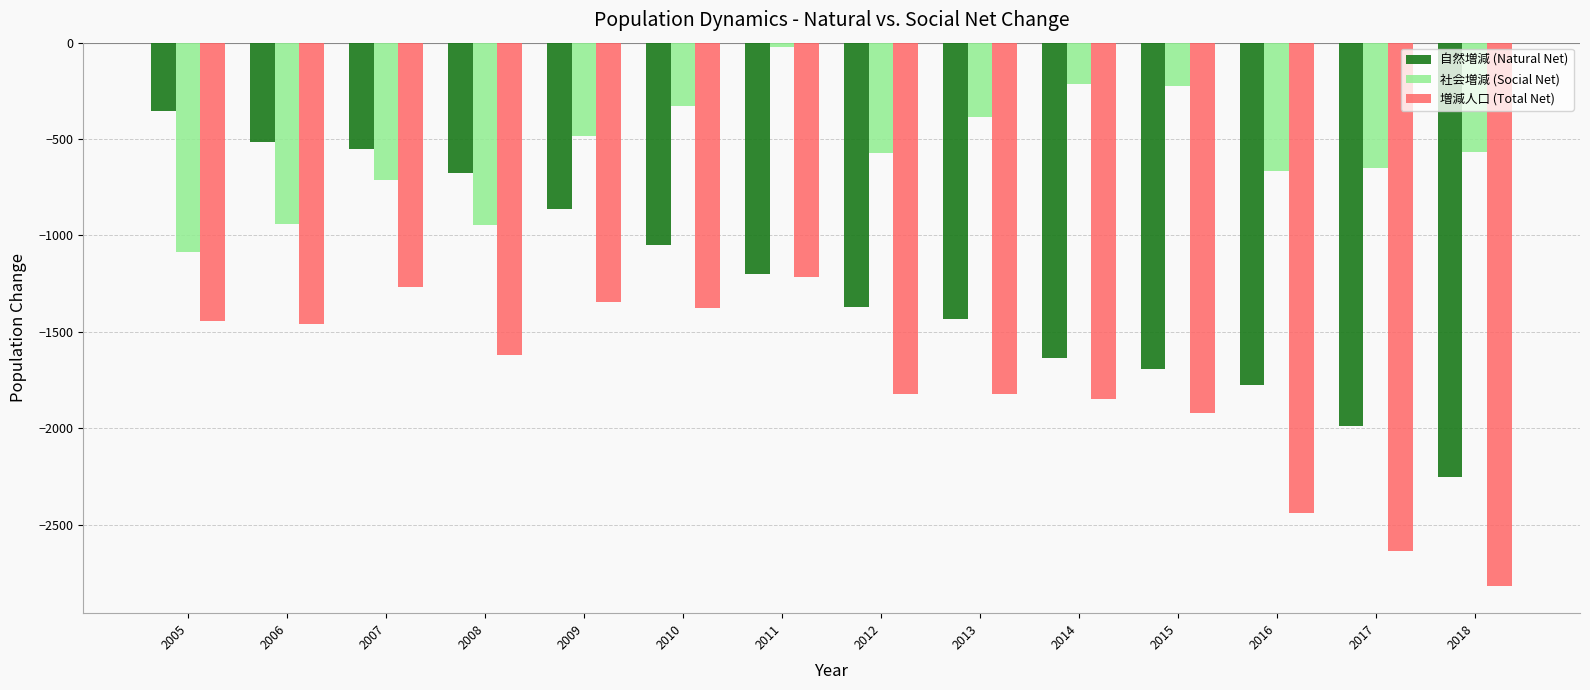

What is the approximate value of 社会増減 (Social Net) at 2009, to the nearest 50?

-500